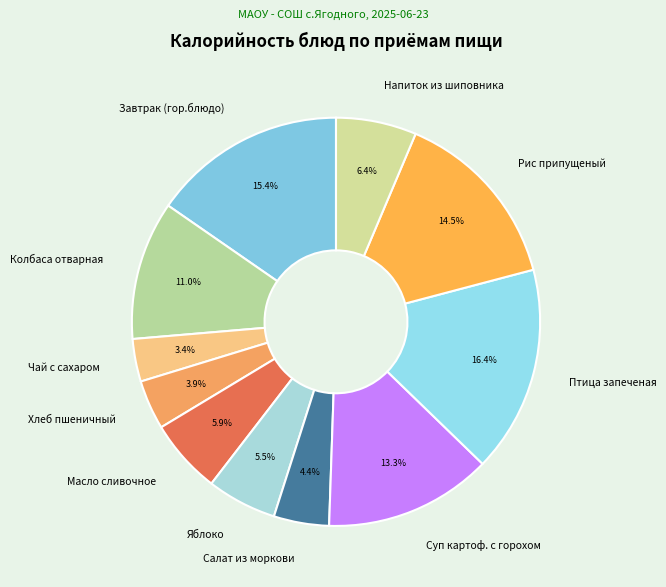

To the nearest percent, what portion does Масло сливочное represent?

6%